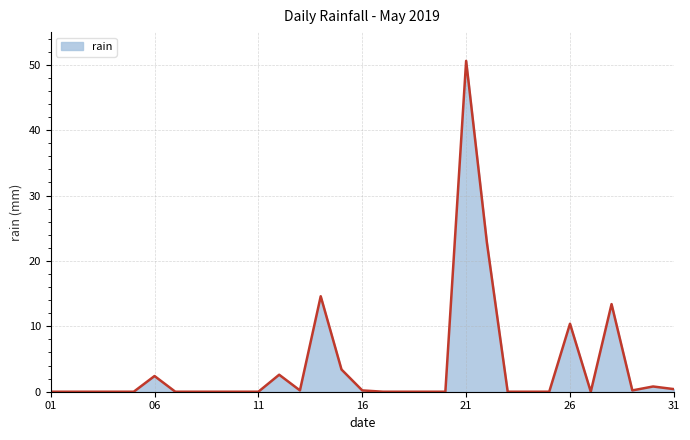

What is the difference between the maximum and minimum values?

50.6